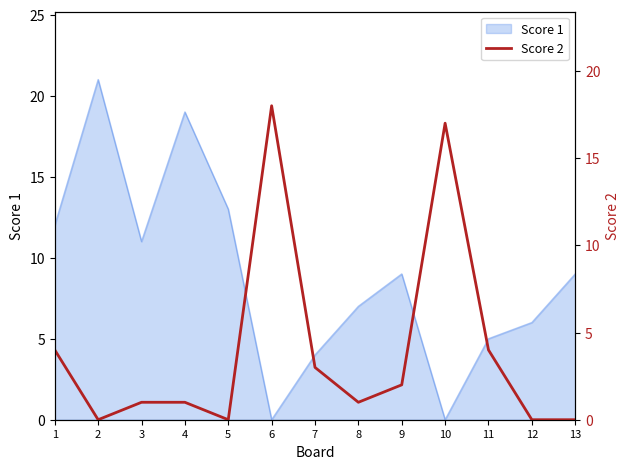

What is the highest value of the Score 1 series?

21